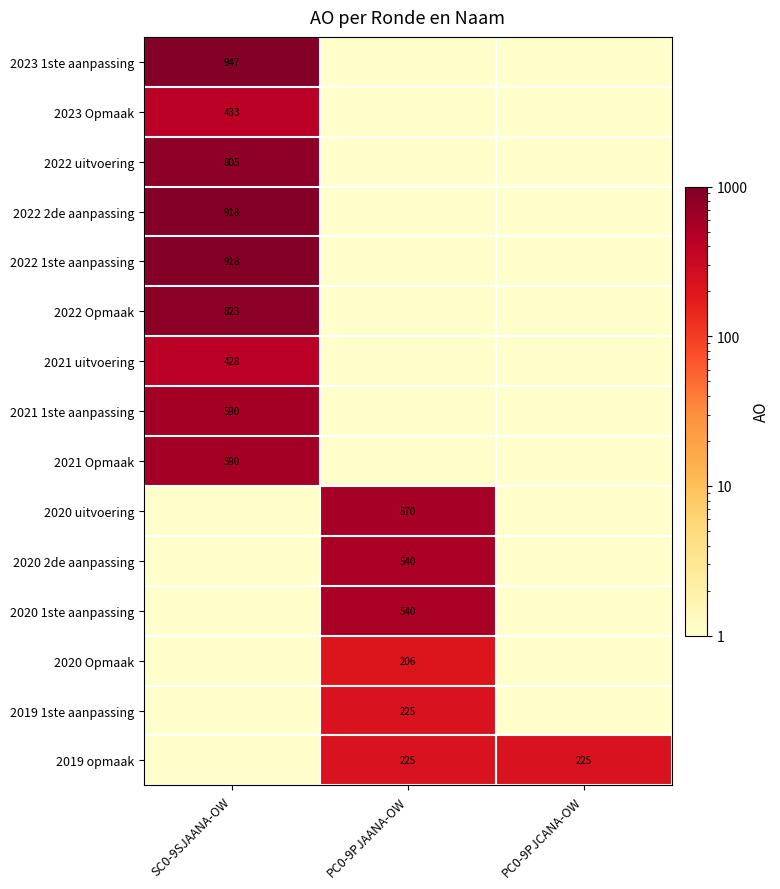

The 2020 1ste aanpassing series shows 540 at PC0-9PJAANA-OW. True or false?

True